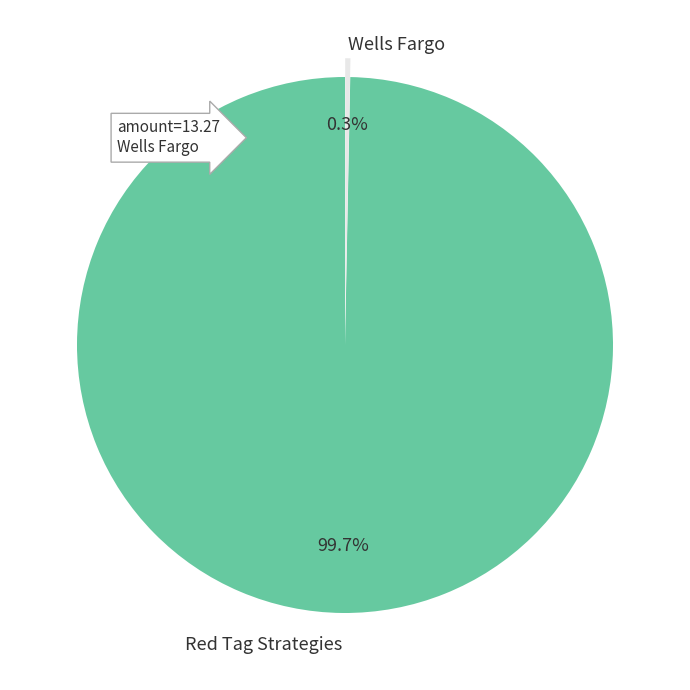

Is there a majority slice in this chart?

Yes